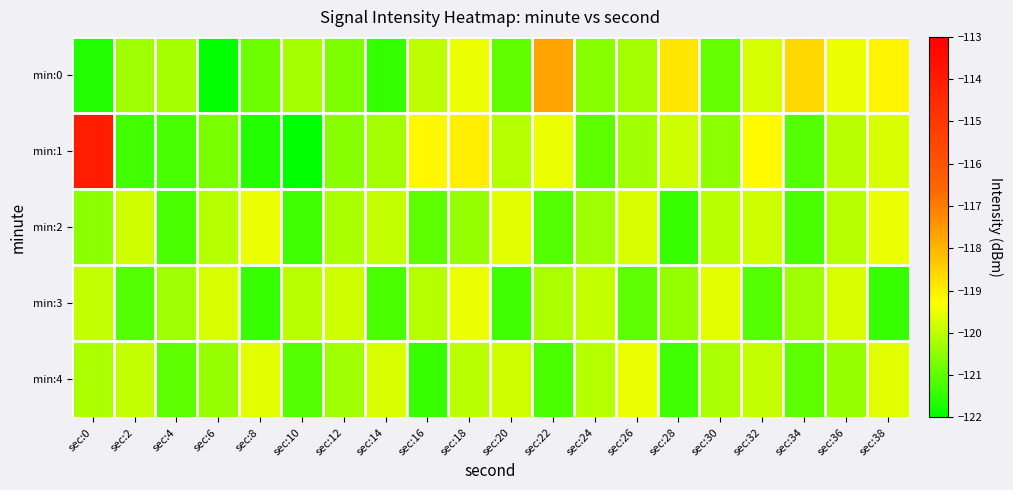

How many data points does each series have?

20